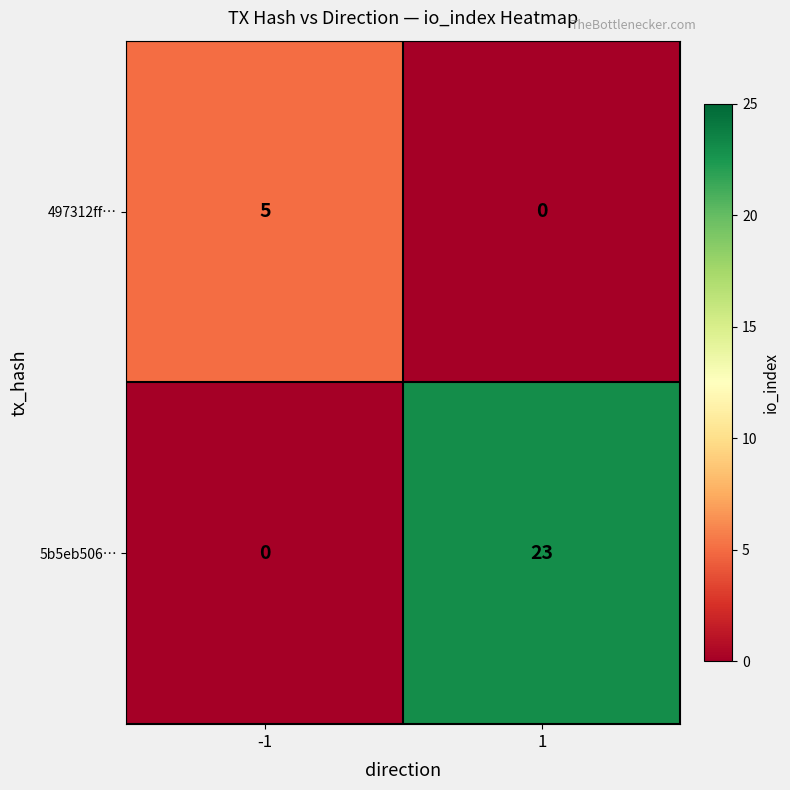

True or false: 5b5eb506… has a value of 0 at -1.

True